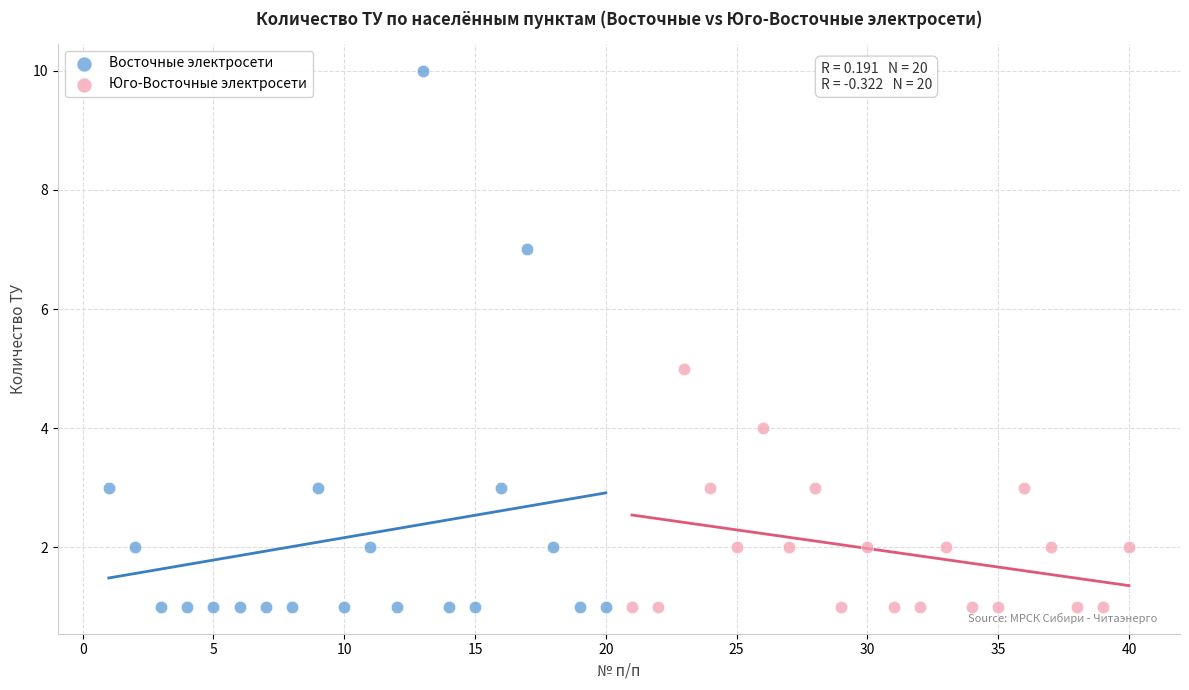

What are all the series names shown in the legend?

Восточные электросети, Юго-Восточные электросети